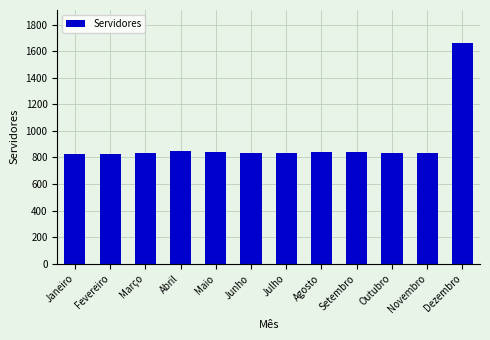

What is the sum of the values at Agosto and Junho?

1673